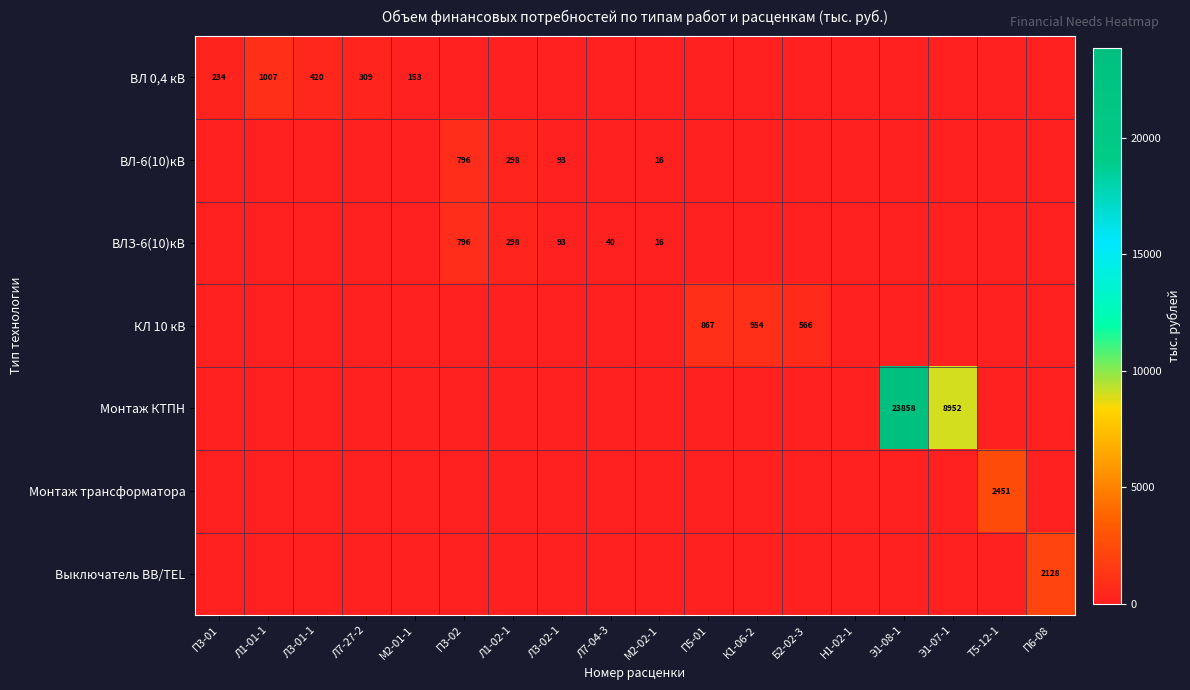

The ВЛ 0,4 кВ series shows 554 at Л7-27-2. True or false?

False